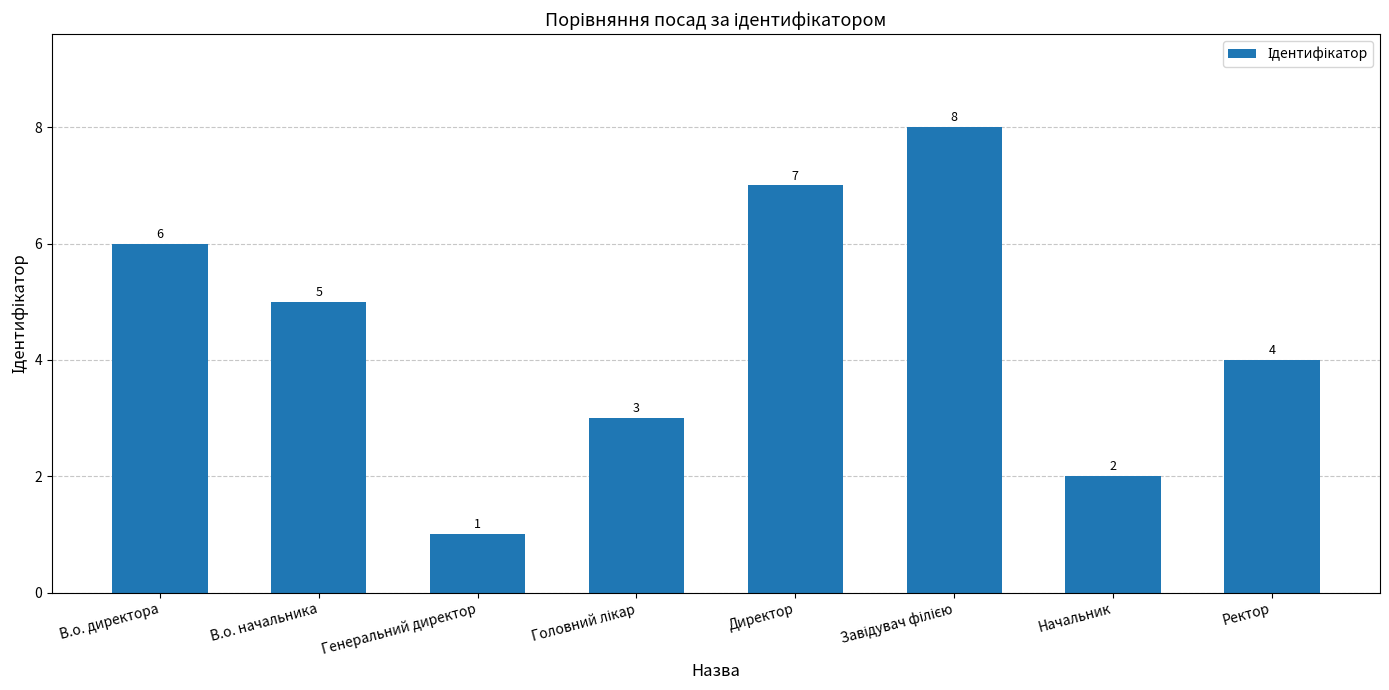

Which category has the lowest value across all series?

Генеральний директор